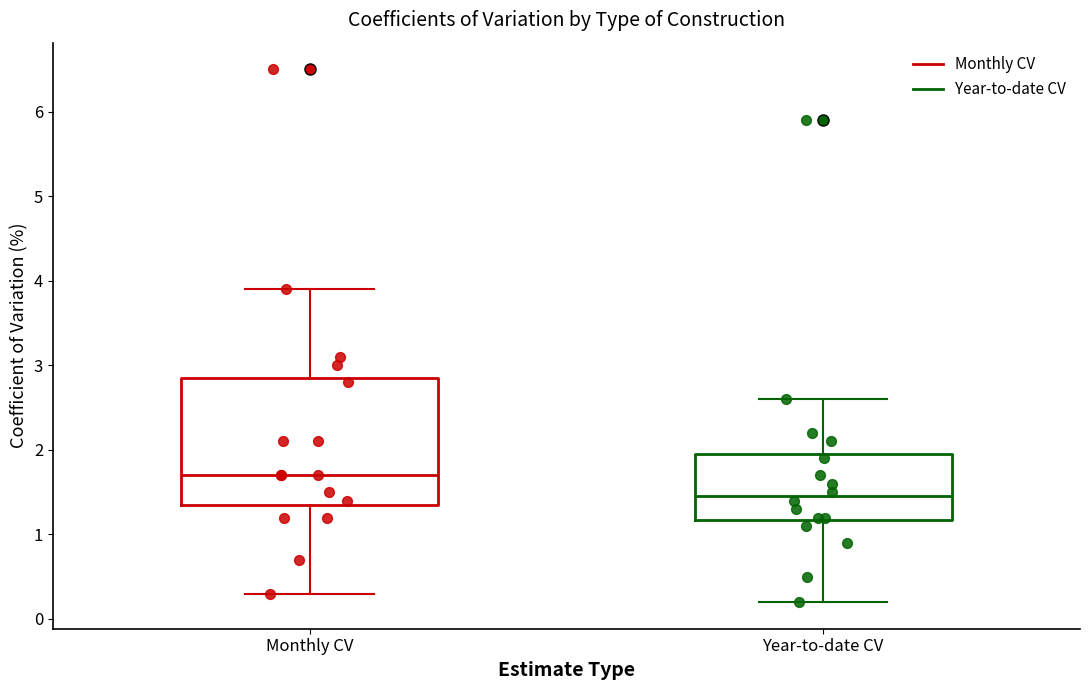

Reading left to right, read every box against the y-axis: the position of its median line, the range the box covers, and the ends of its whiskers. The values are not printed on the chart, so give them approximately, as read against the axis.

Monthly CV: median 1.7, box 1.4 to 2.9, whiskers 0.3 to 3.9
Year-to-date CV: median 1.5, box 1.2 to 2.0, whiskers 0.2 to 2.6